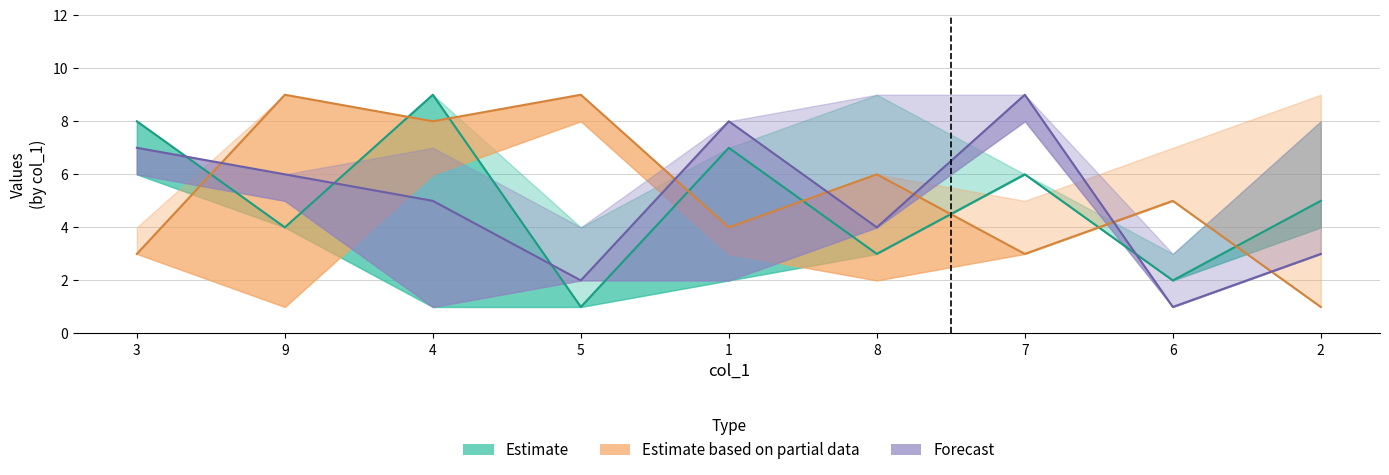

What value does the Estimate based on partial data series have at 9?

9